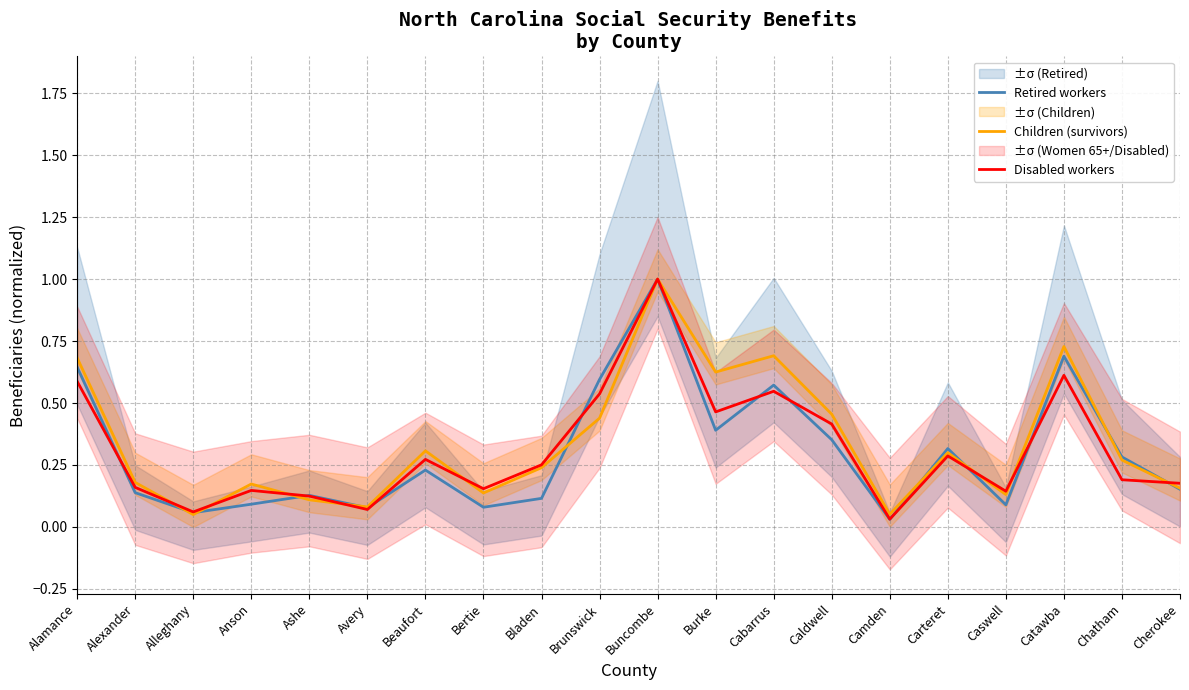

What is the label of the 20th point from the right?

Alamance